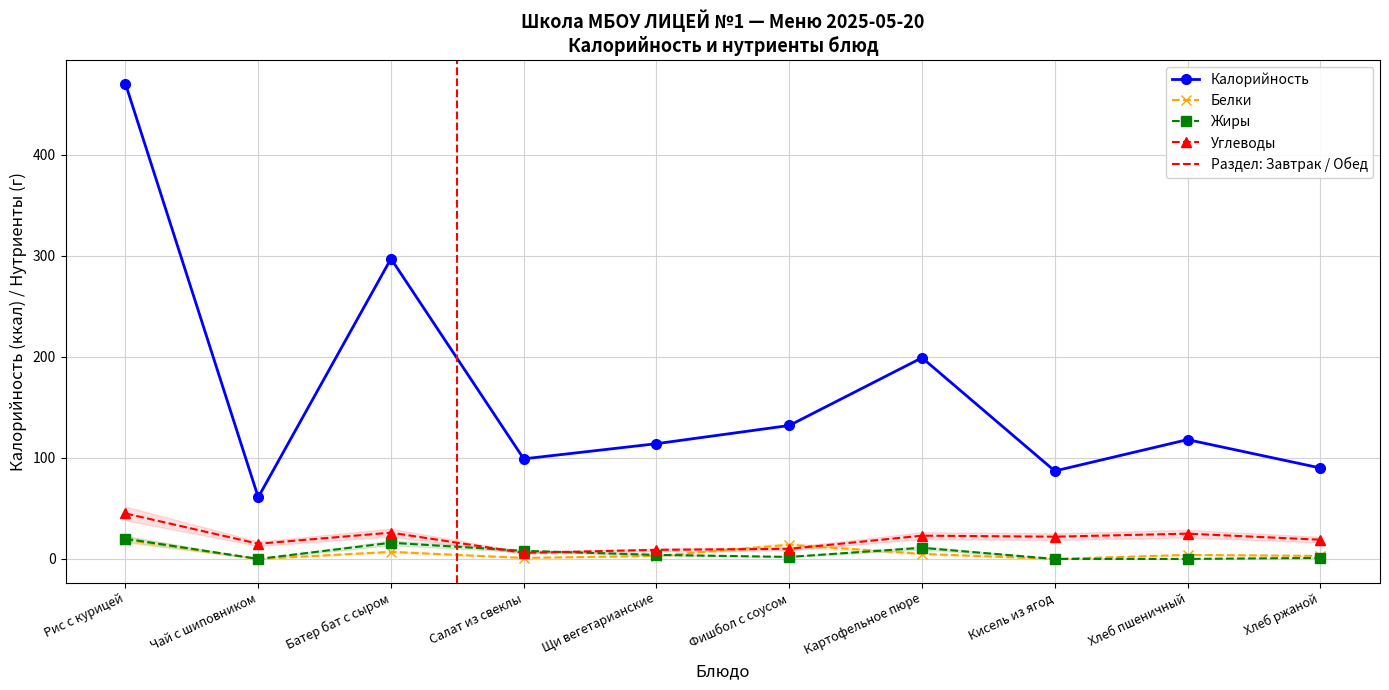

Which has a higher value, Хлеб ржаной or Хлеб пшеничный?

Хлеб пшеничный